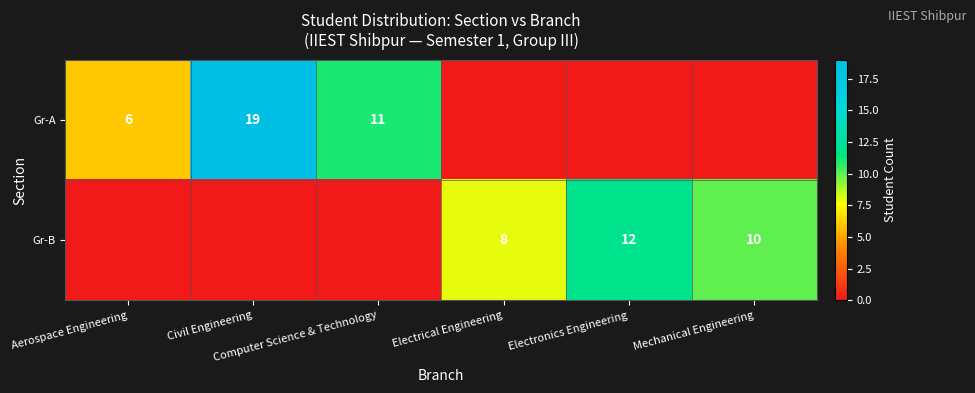

Which category has the highest value across all series?

Civil Engineering